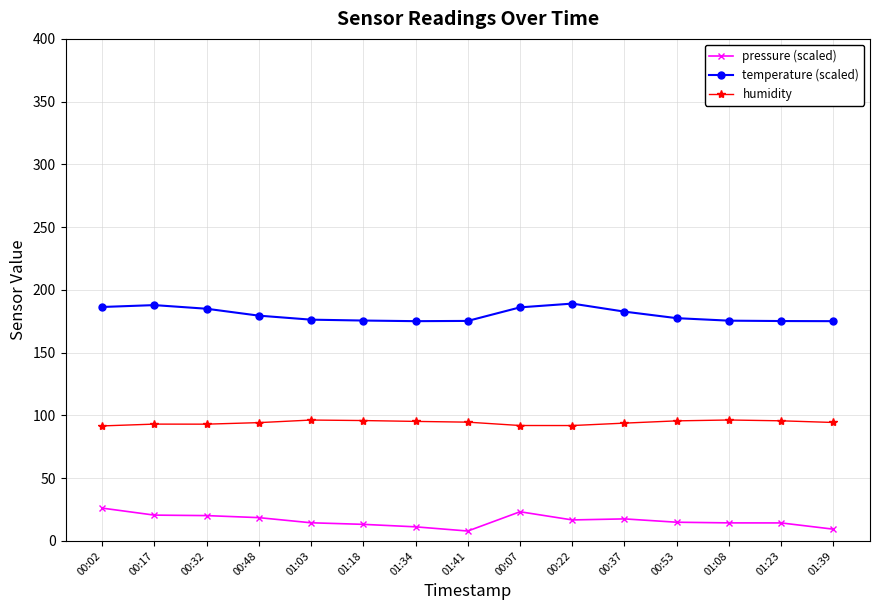

The value of temperature (scaled) at 01:39 is 175.1. True or false?

True